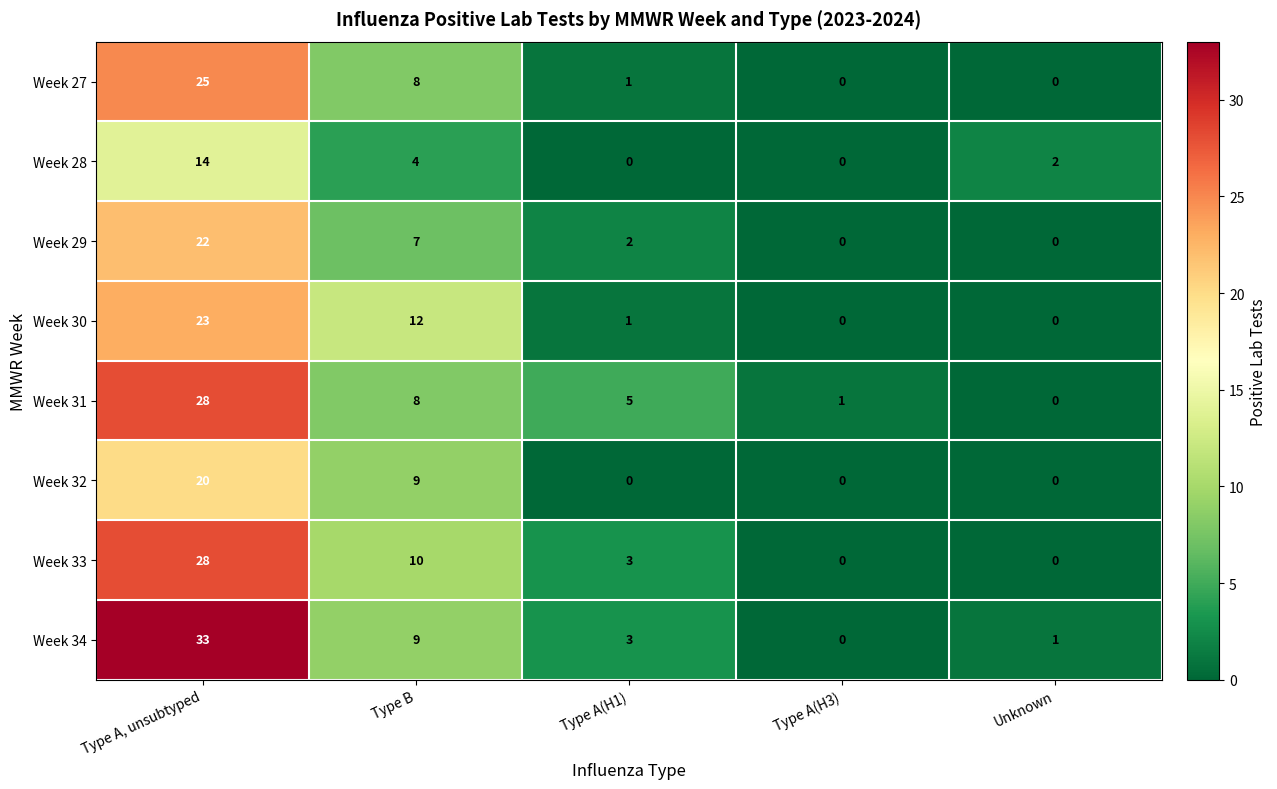

At which label does Week 32 reach its peak?

Type A, unsubtyped